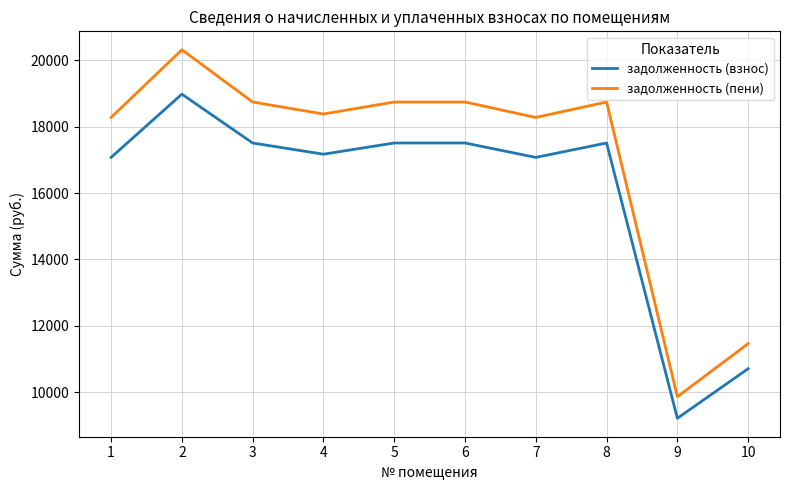

Is it true that задолженность (пени) equals 18746.0 at 5?

True